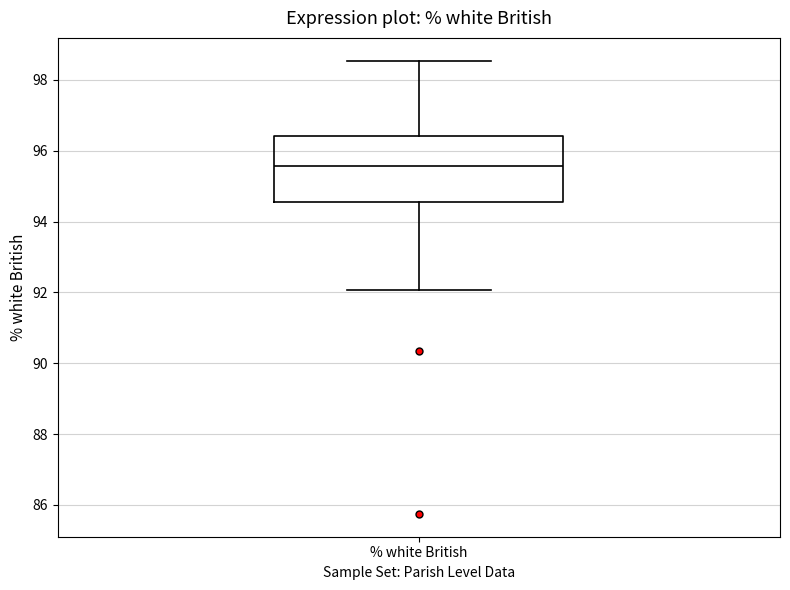

Read this box plot against the y-axis: the position of the median line, the range covered by the box, and the ends of both whiskers. The values are not printed on the chart, so give them approximately, as read against the axis.

median 95.6, box 94.6 to 96.4, whiskers 92.0 to 98.6